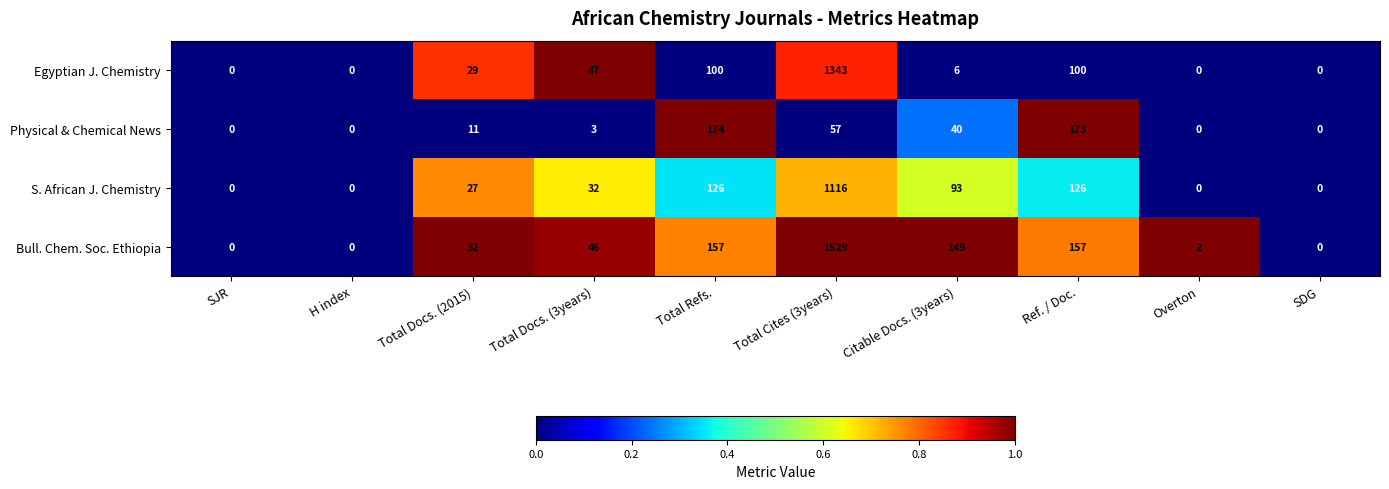

Which category has the highest value in the Egyptian J. Chemistry series?

Total Cites (3years)